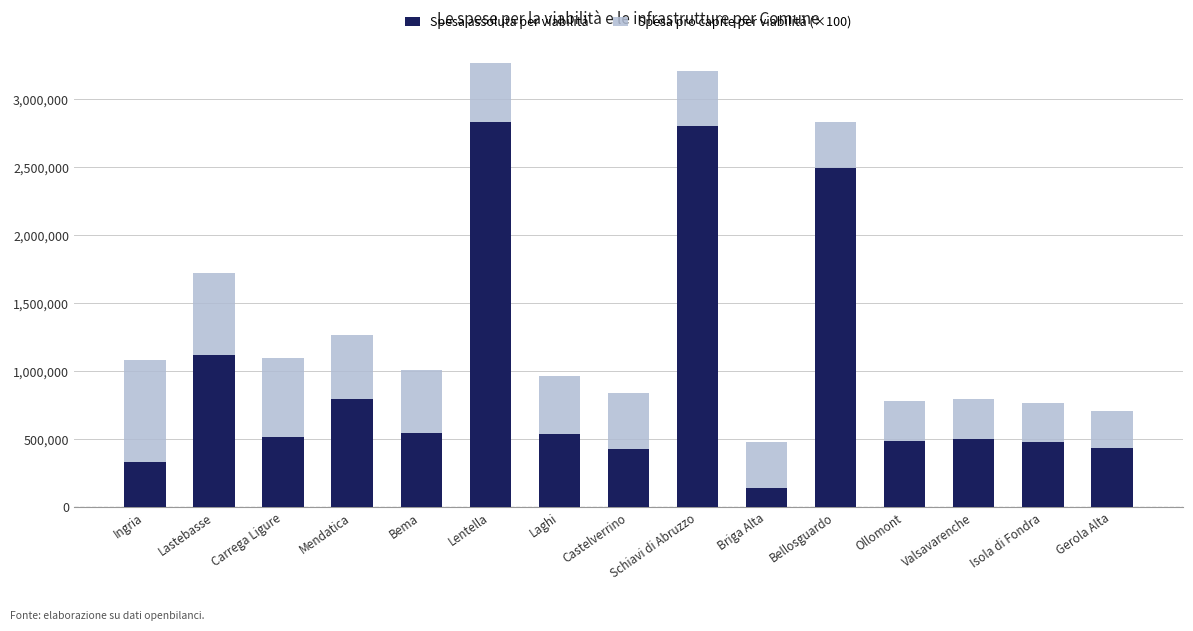

What is the minimum value for Spesa assoluta per viabilità?

139172.3